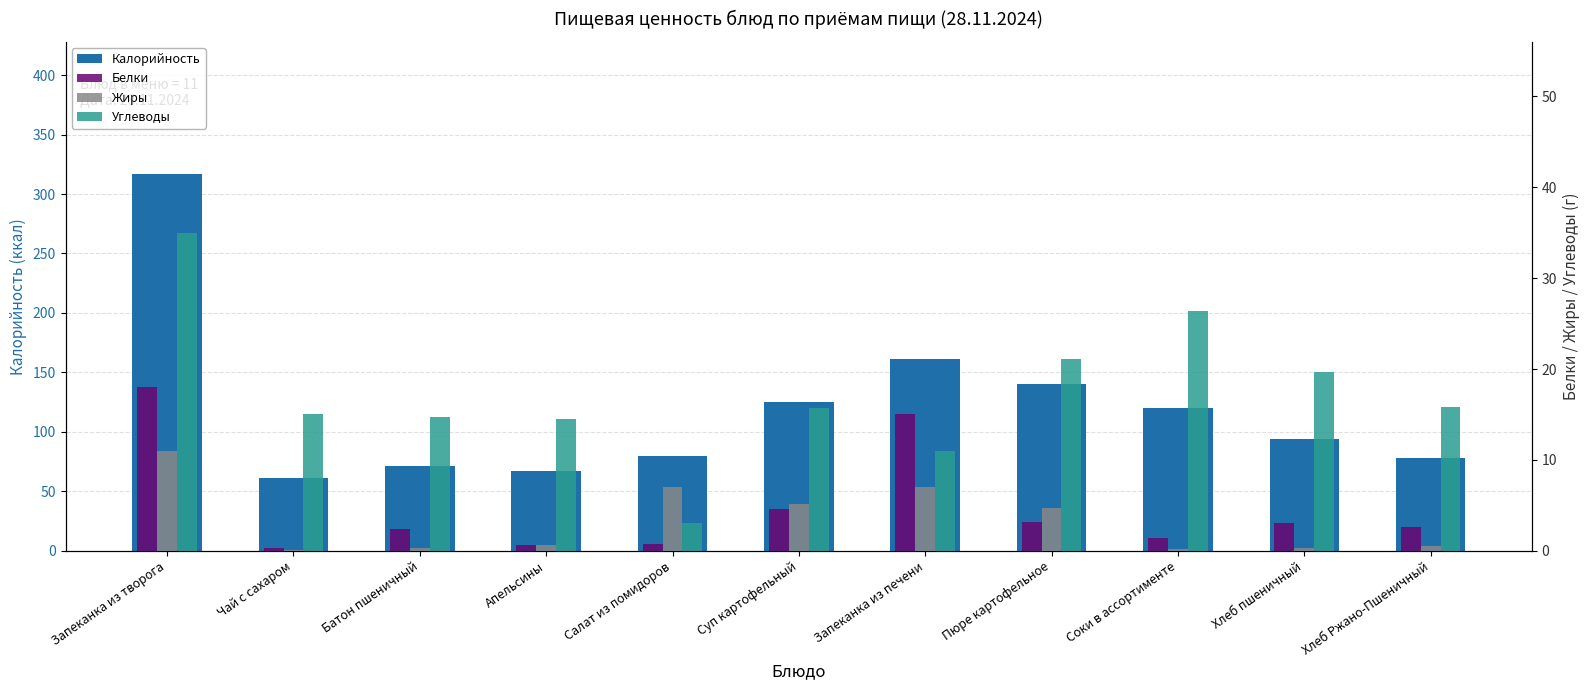

What is the difference between the Жиры values at Соки в ассортименте and Чай с сахаром?

0.1